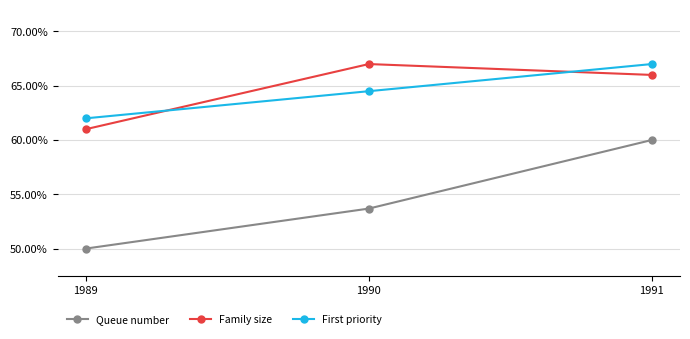

Does the chart display data point markers on the line(s)?

Yes